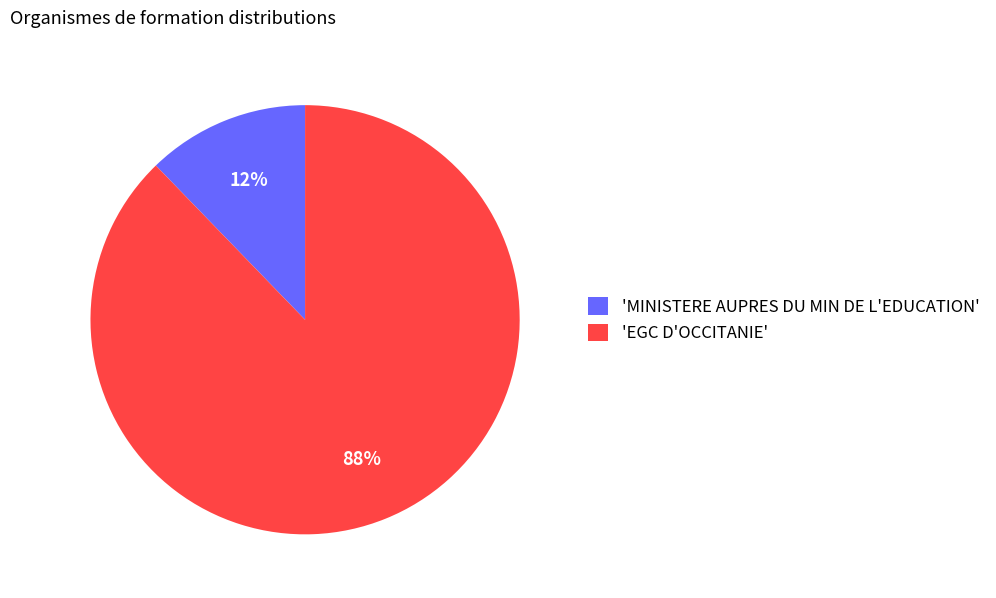

What is the majority slice?

'EGC D'OCCITANIE'